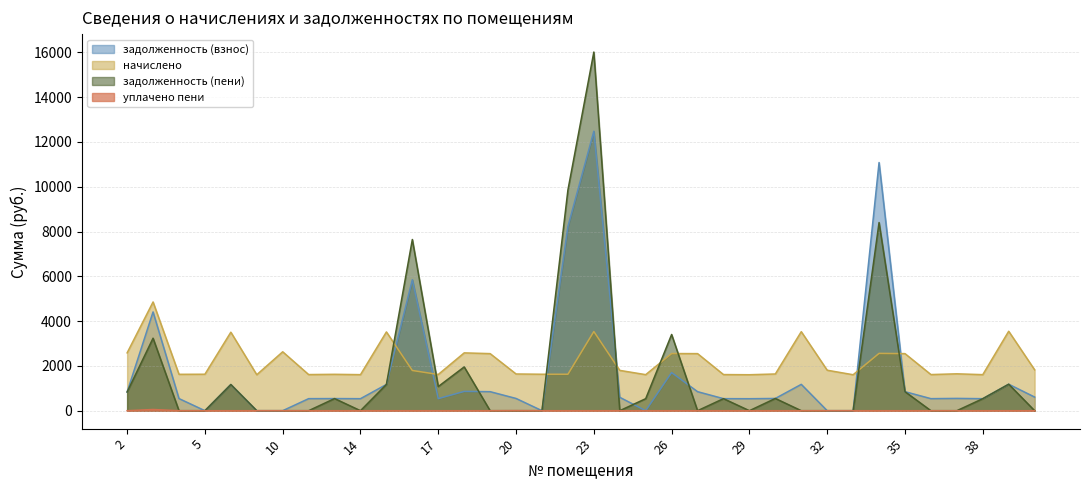

Between 4 and 30, which series saw the biggest shift?

задолженность (пени)